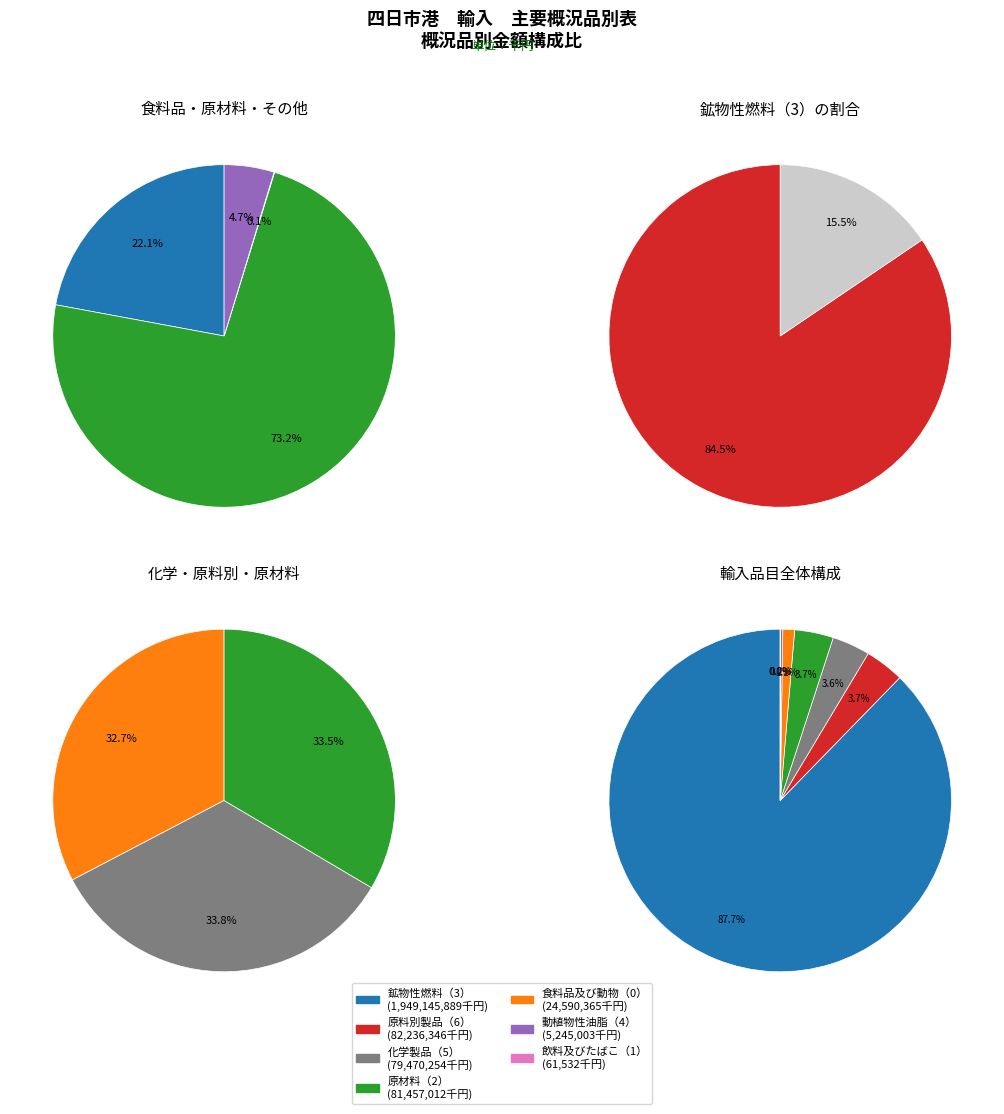

Approximately how many times larger is the value at 原料別製品（6） compared to 化学製品（5）?

1.0